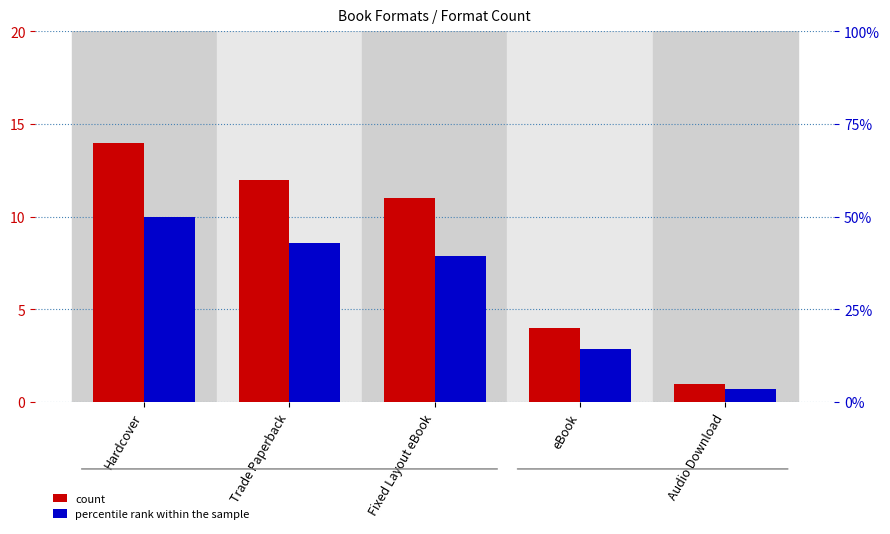

What is the difference between the second highest and minimum values in the count series?

11.0